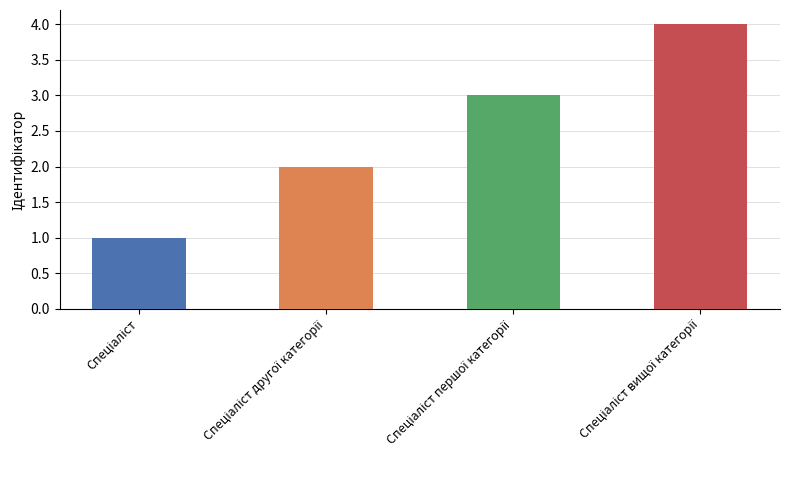

The value at Спеціаліст вищої категорії is 2. True or false?

False